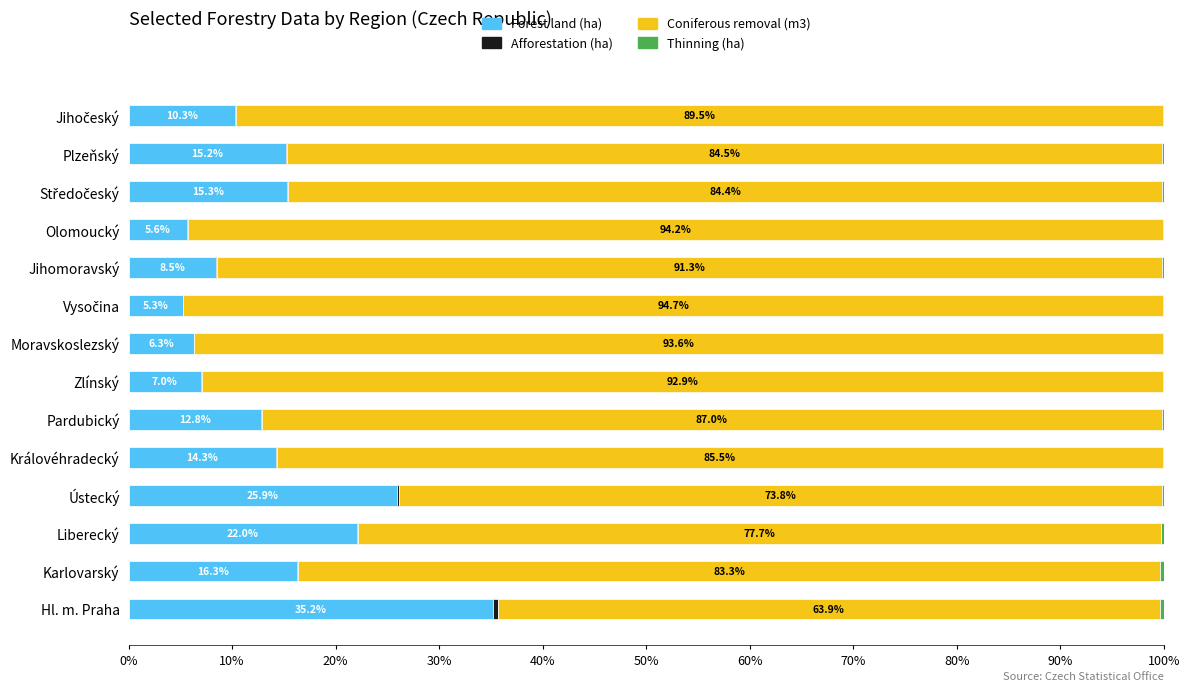

What is the total value across all series at Královéhradecký?

100.0